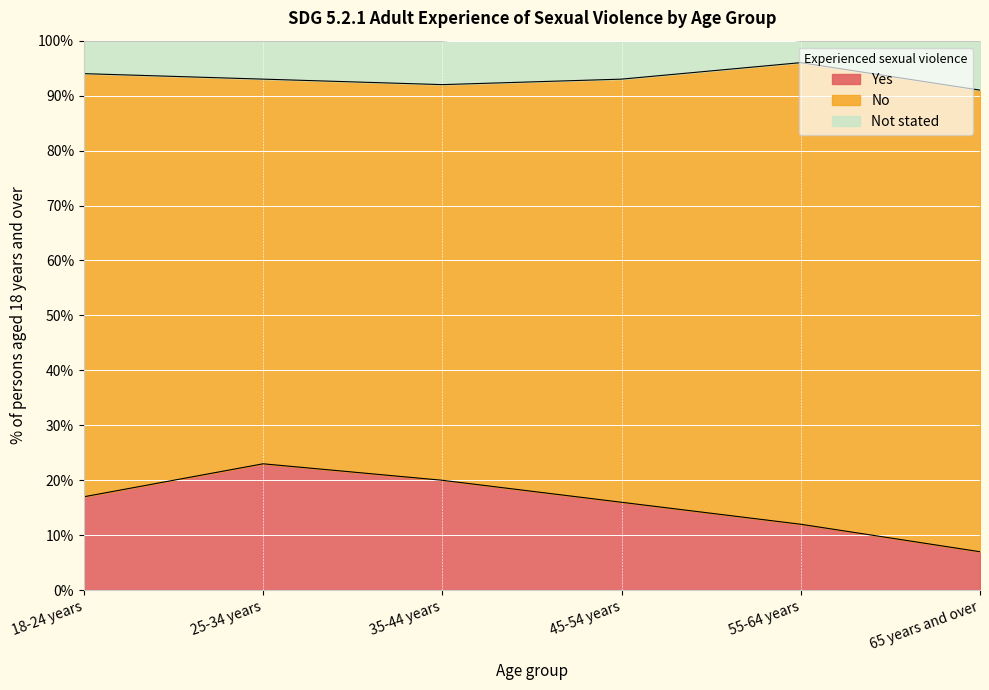

Does the chart display data point markers on the line(s)?

No